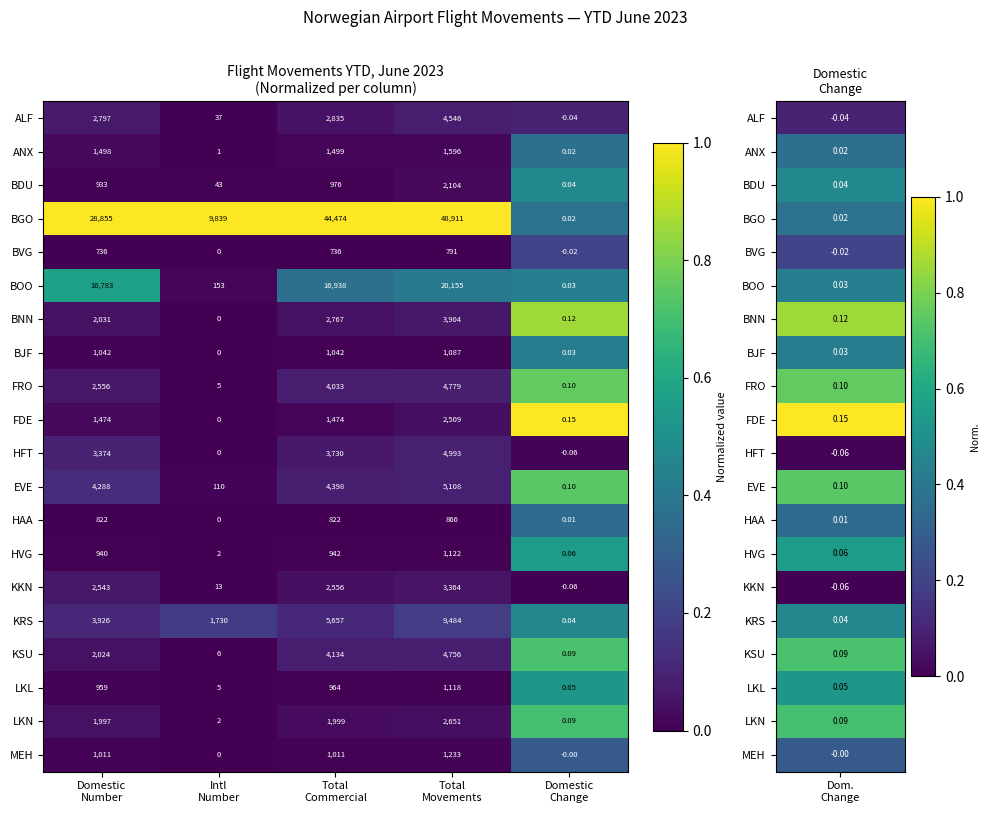

What is the total value across all series at Domestic
Number?

80589.0